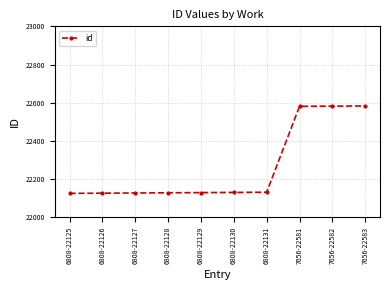

What is the value of the 7th point from the left?

22131